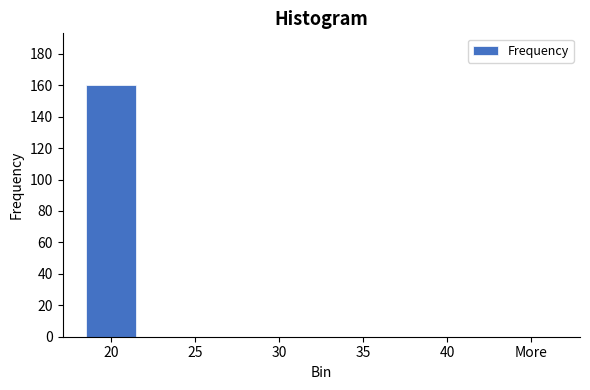

Which label corresponds to the largest value in the chart?

20